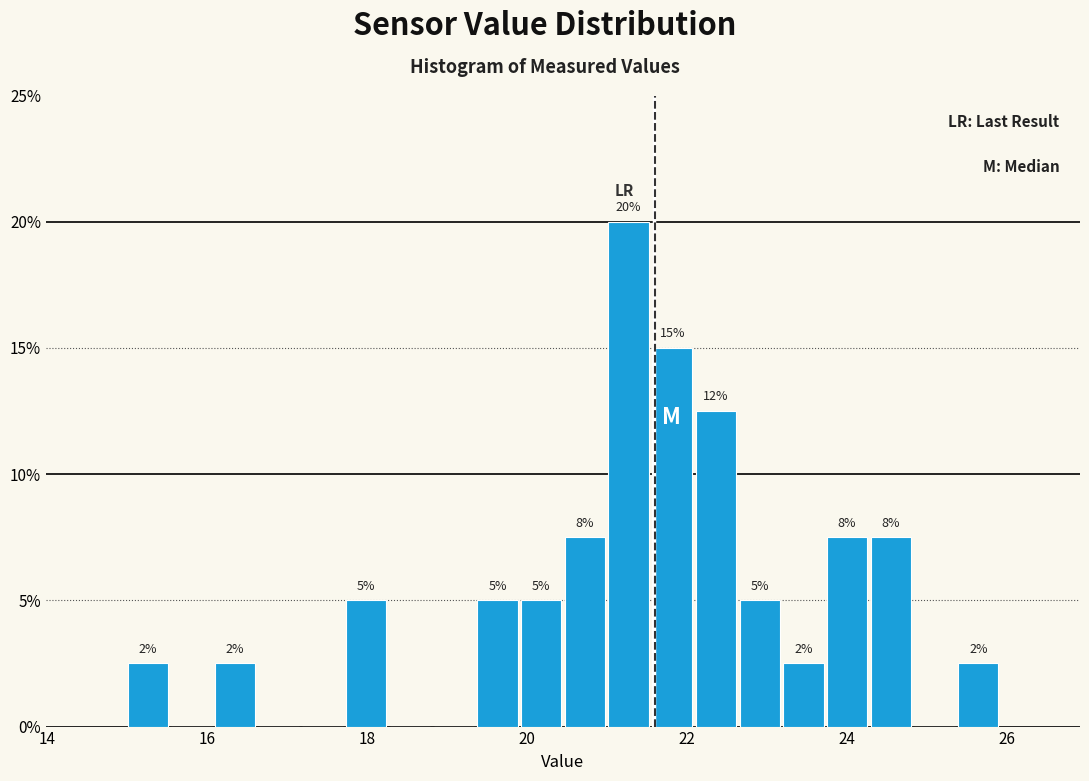

Read against the x-axis, roughly where is the centre of the tallest bar?

21.2